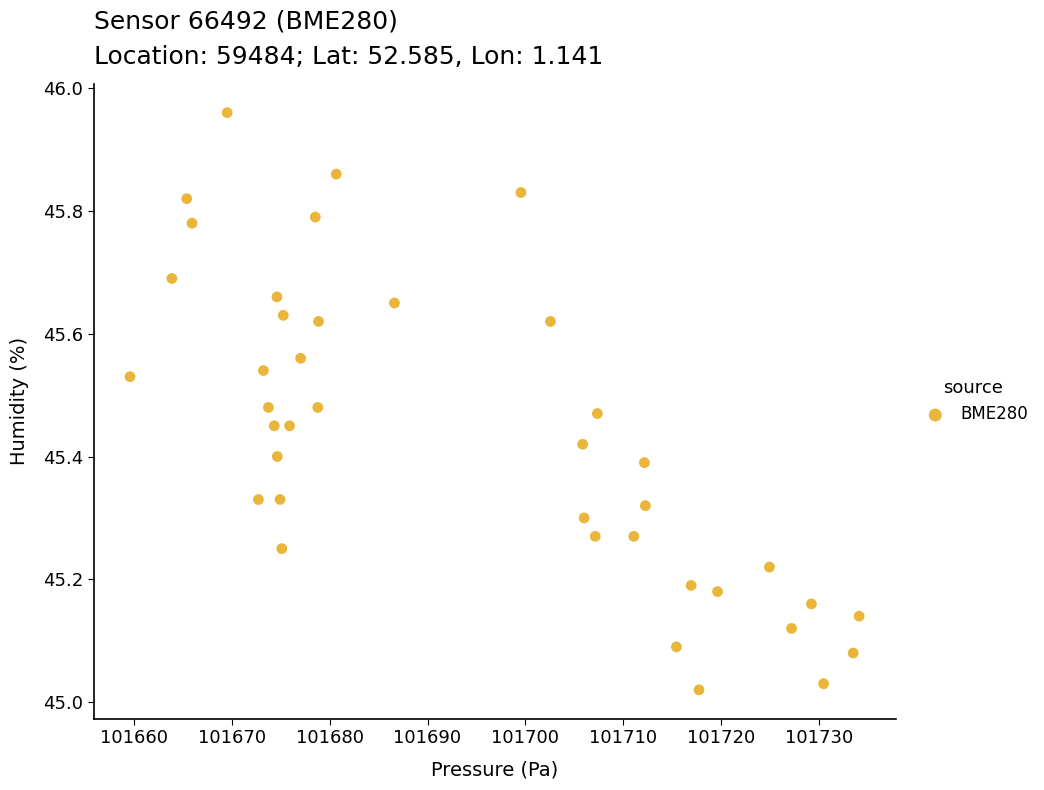

What is the range of X values (max minus min)?

74.5